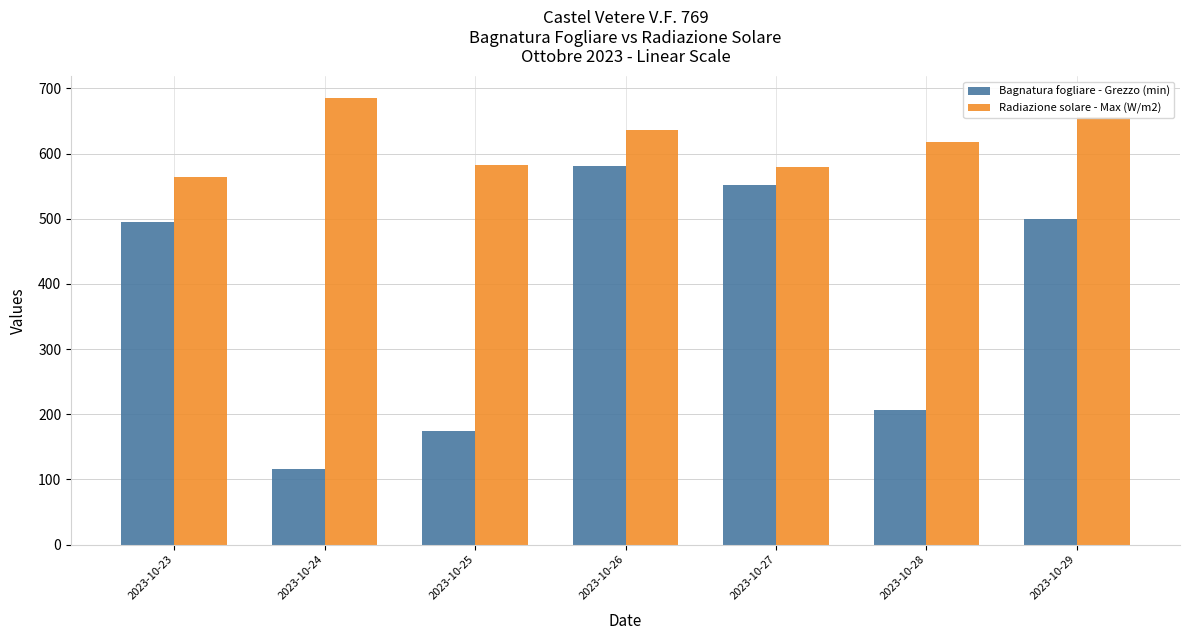

Which category has the highest value in the Radiazione solare - Max (W/m2) series?

2023-10-24